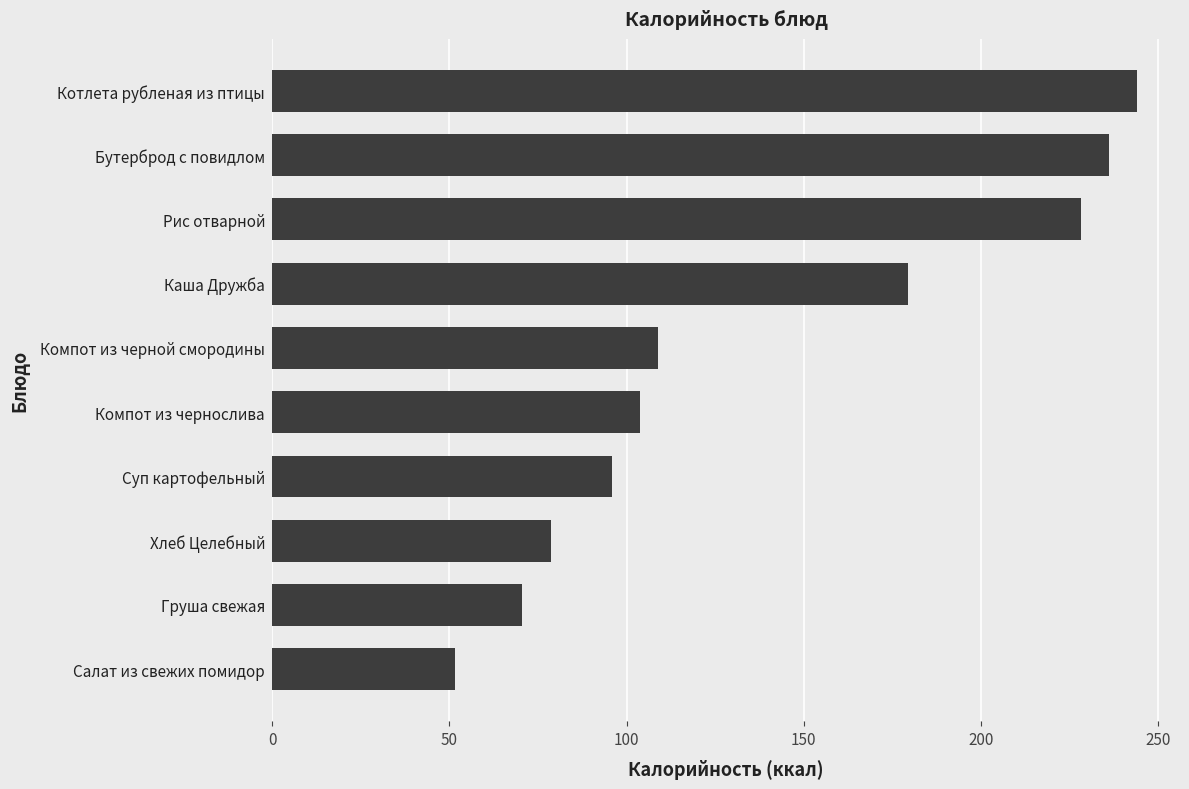

How many values are below 109?

5